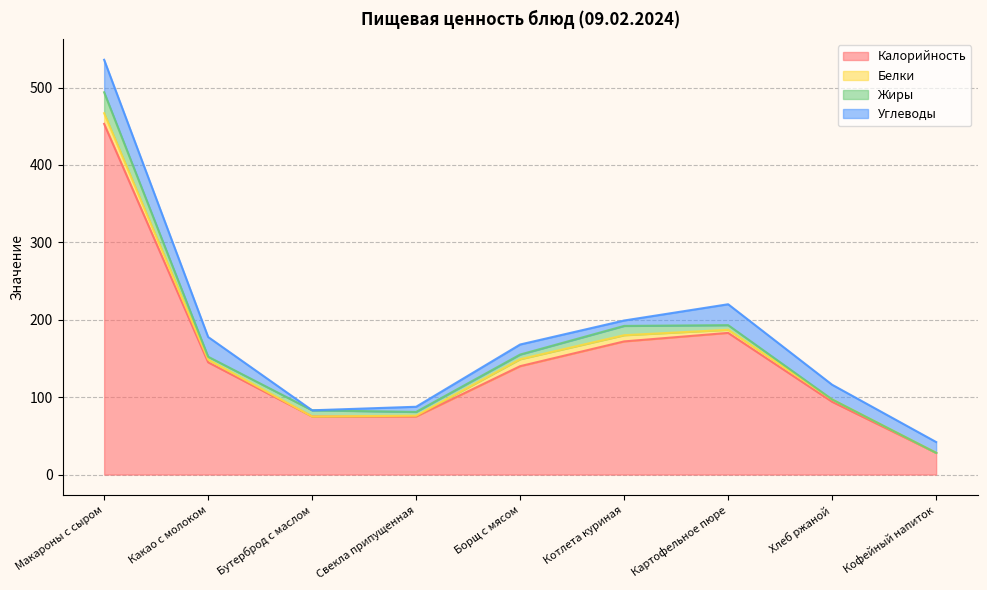

How many distinct data groups are displayed?

4